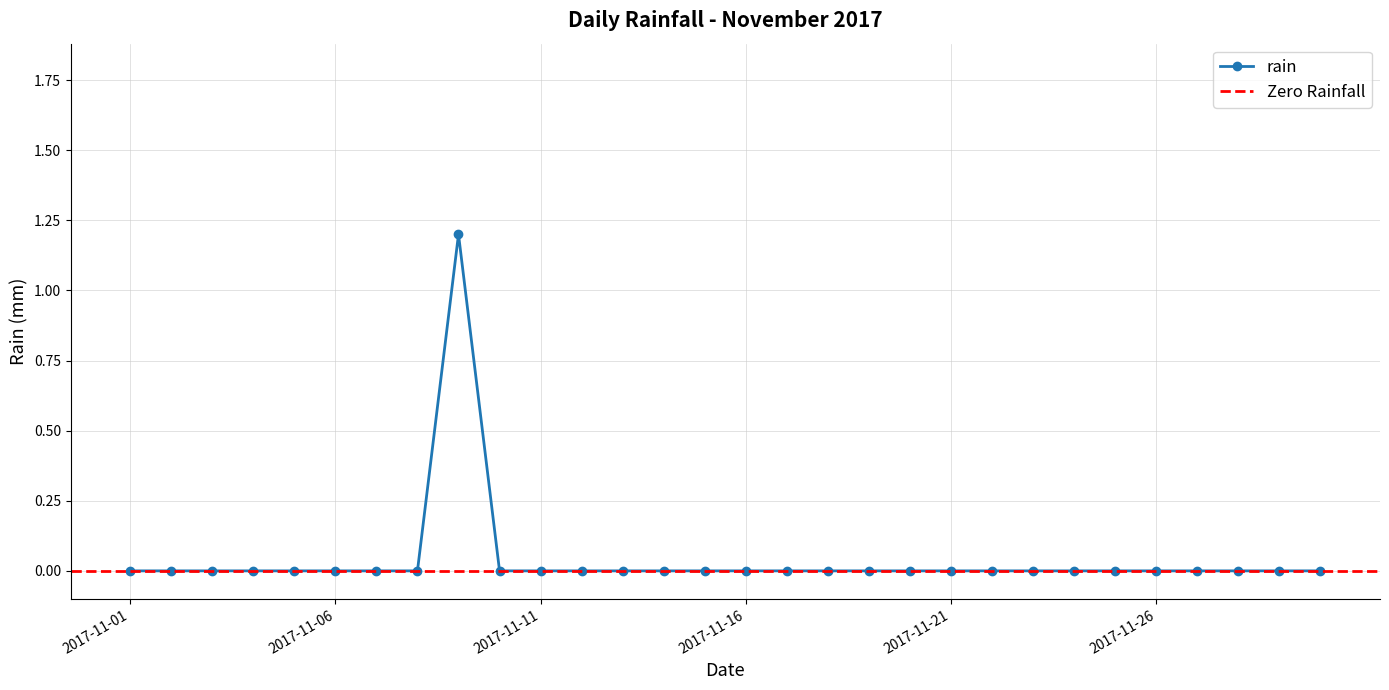

Is it true that the value at 2017-11-22 is 0.0?

True